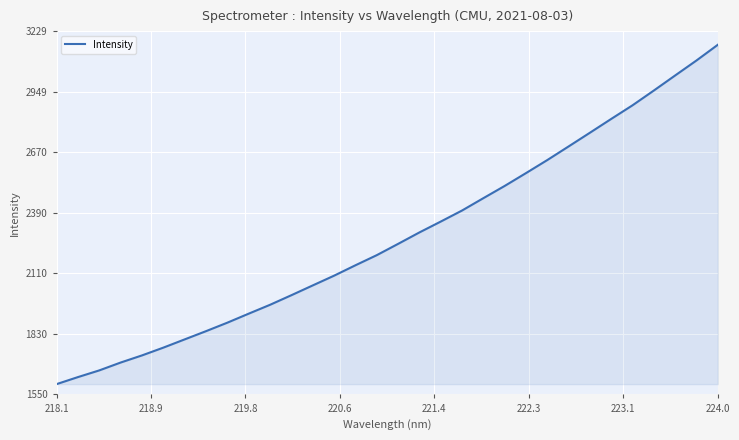

What is the maximum value shown in the chart?

3165.9